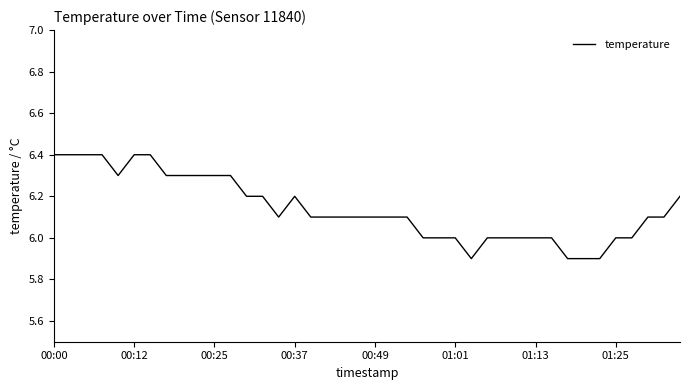

What is the smallest value displayed?

5.9